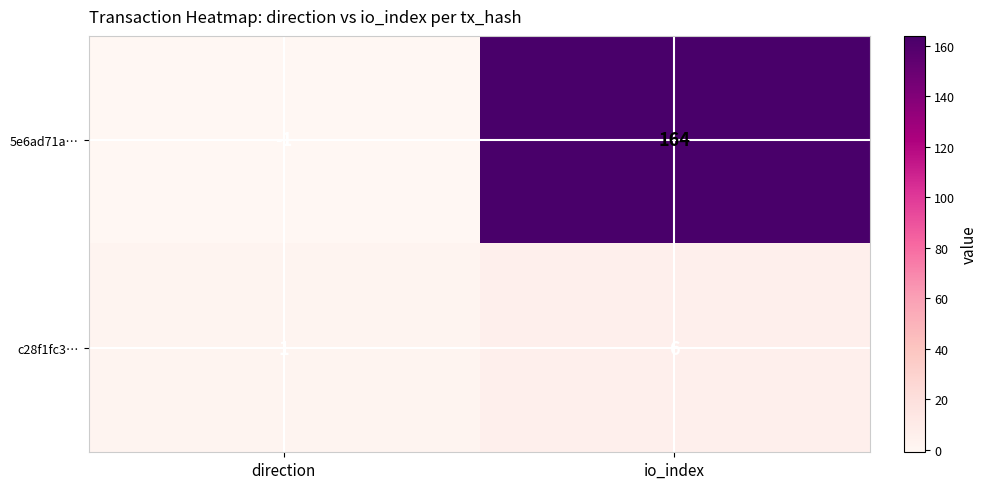

At which category is the sum across all series the highest?

io_index